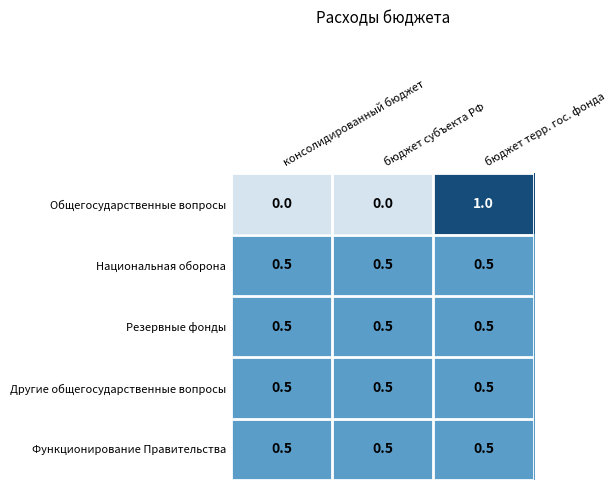

Which series has the widest spread of values?

Общегосударственные вопросы